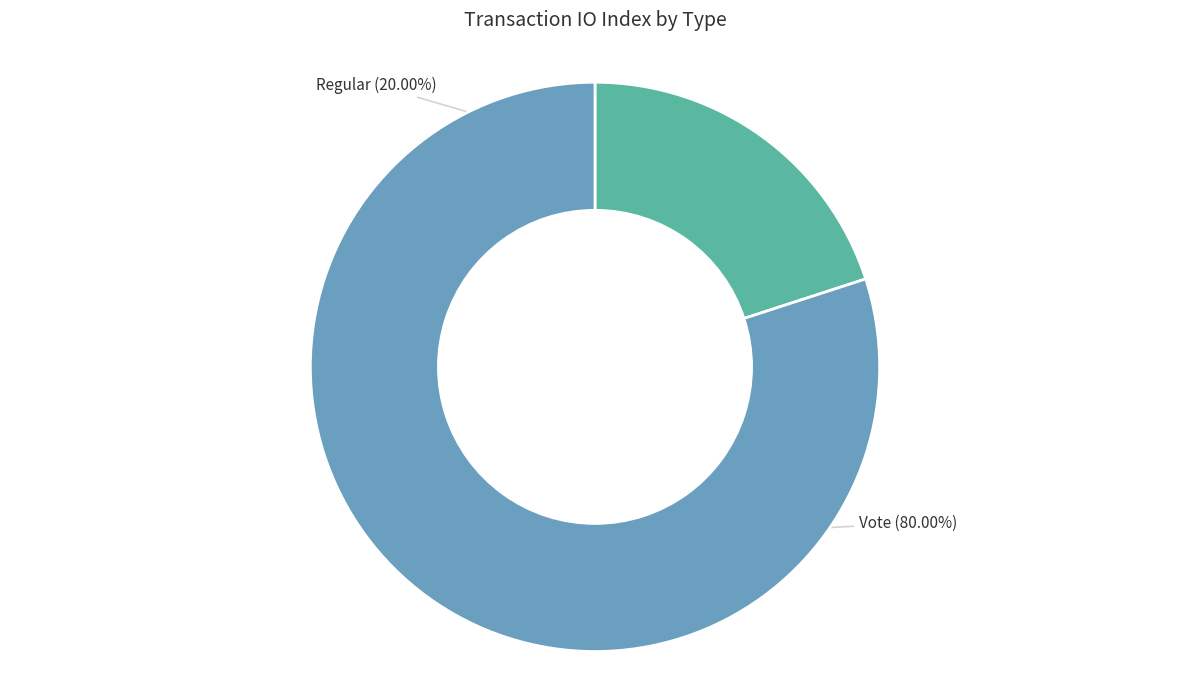

To the nearest percent, what is the average slice percentage?

50%